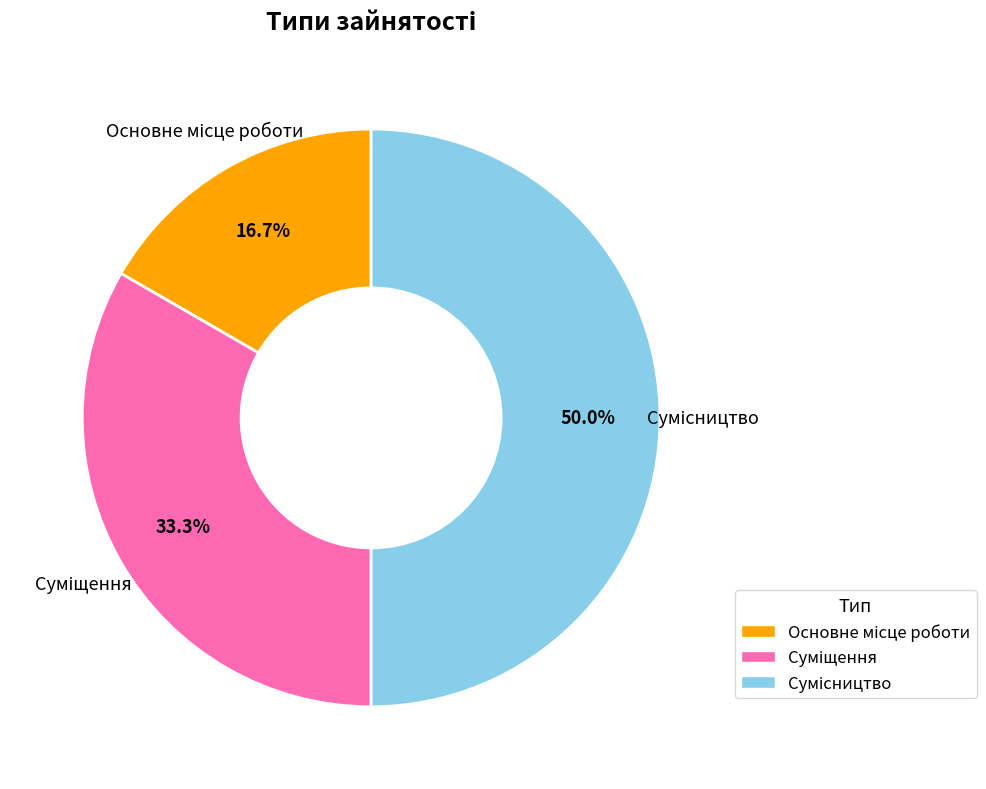

Approximately how many times larger is the value at Сумісництво compared to Основне місце роботи?

3.0